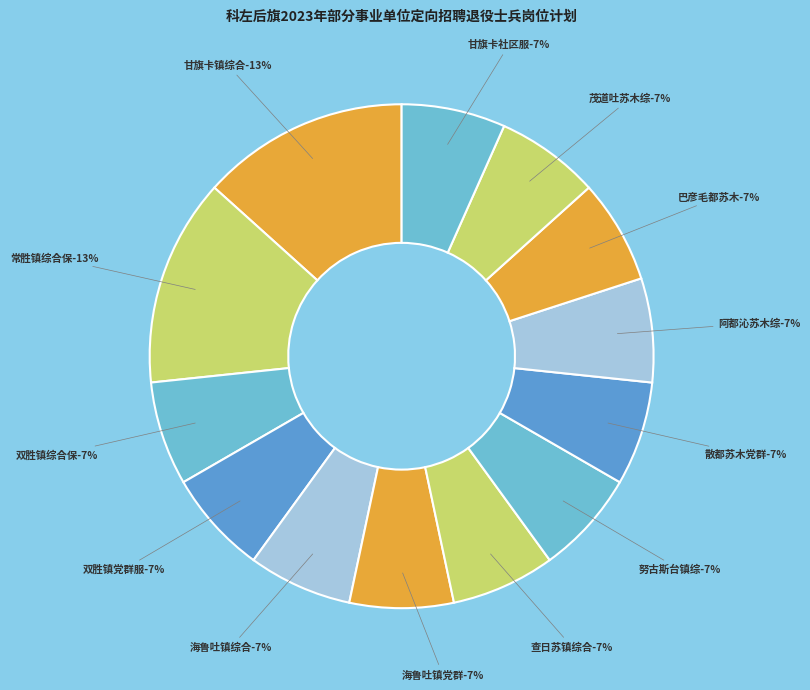

What is the change in value from 常胜镇综合保障和技术推广中心 to 努古斯台镇综合保障和技术推广中心?

-1